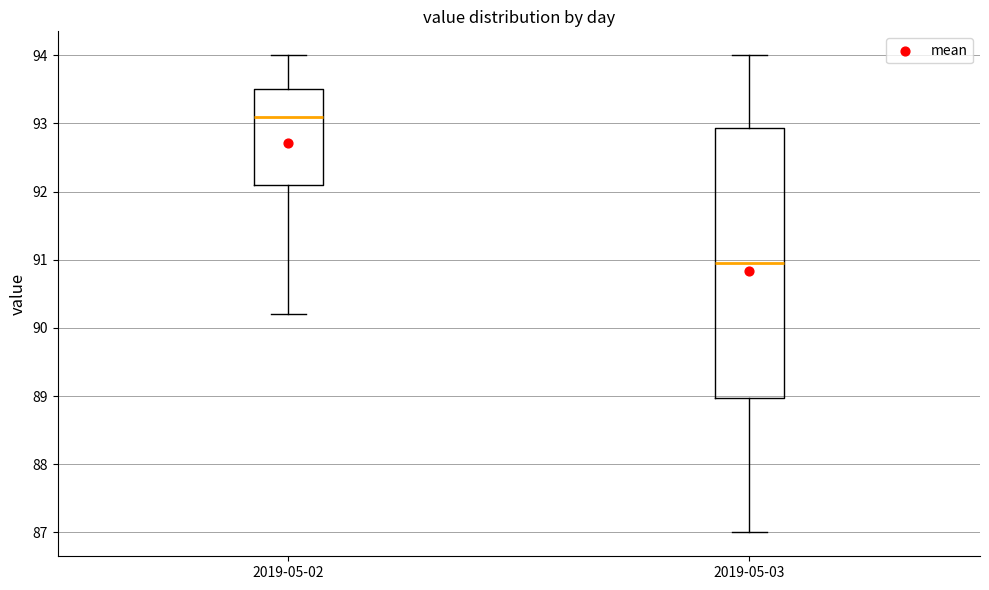

Which box is the tallest, from its lower edge to its upper edge?

2019-05-03